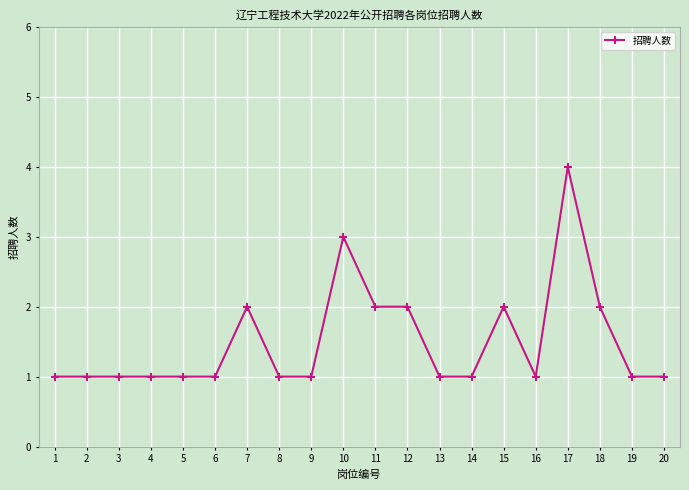

How many lines are shown in the chart?

1